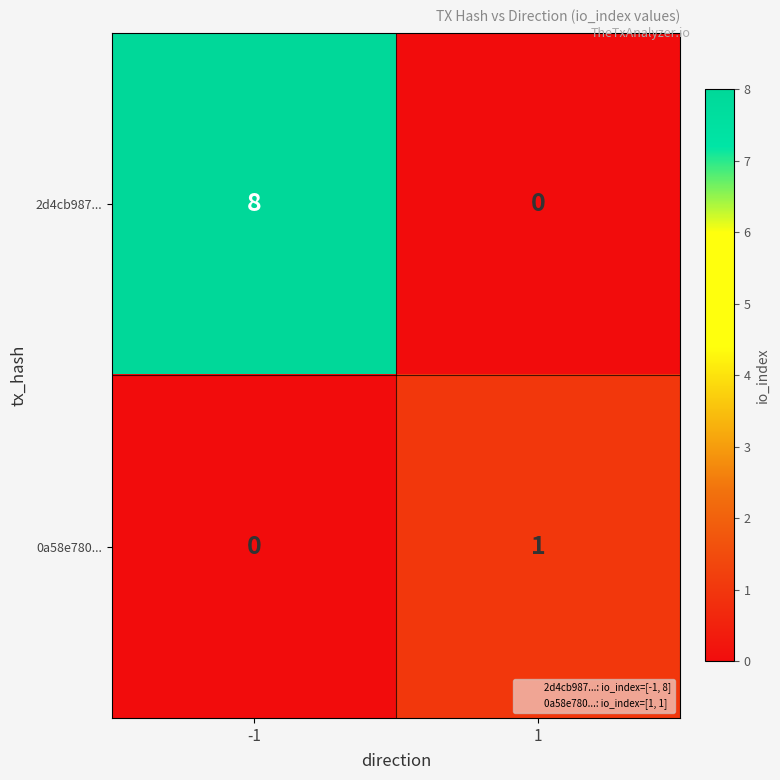

True or false: 2d4cb987... has a value of 8 at -1.

True